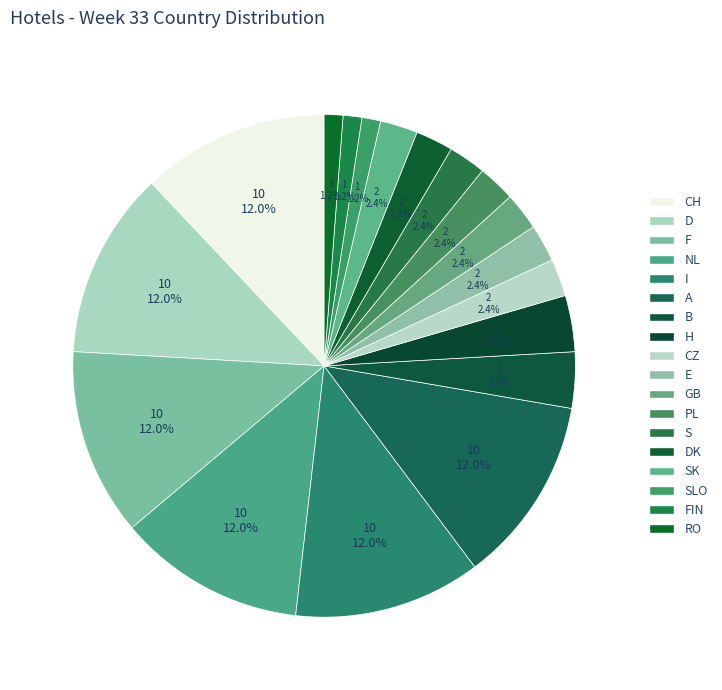

Combined, what portion of the pie is FIN and PL?

3.6%